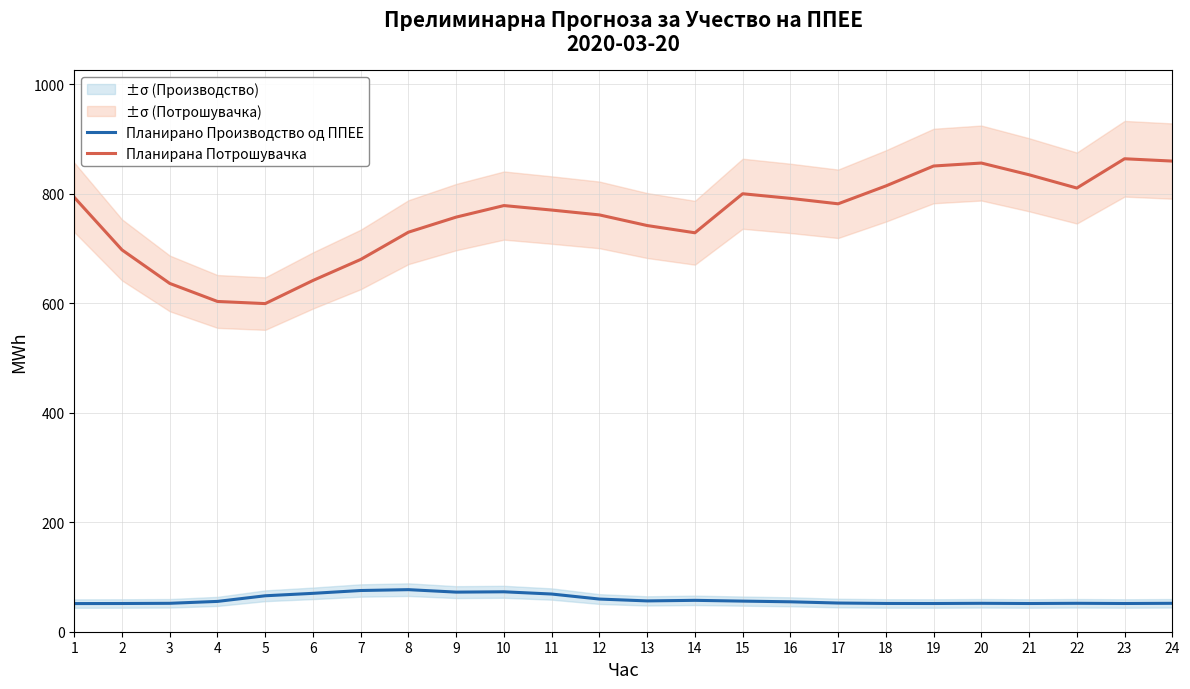

Between 13 and 18, which series saw the biggest shift?

Планирана Потрошувачка